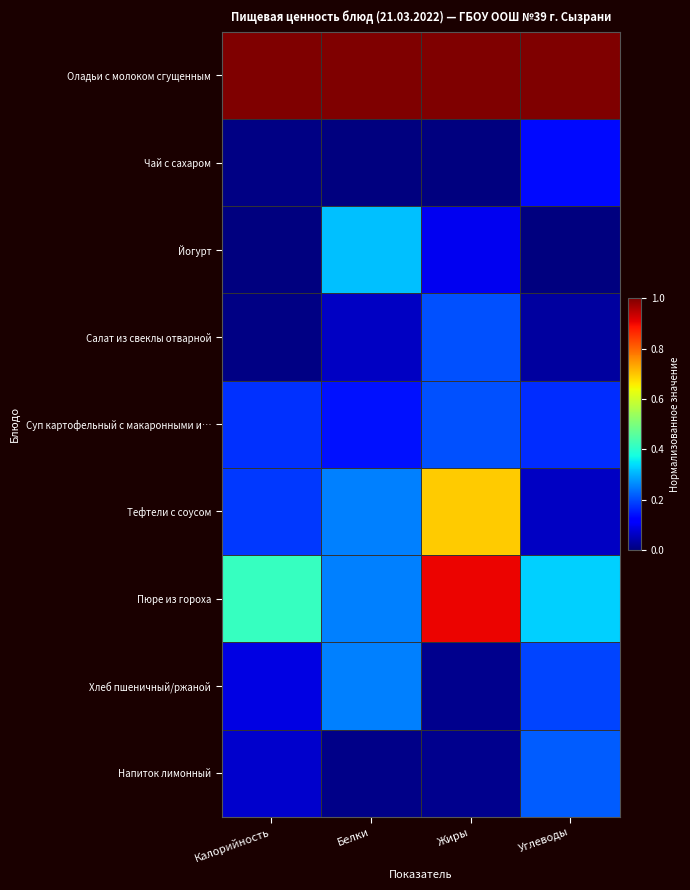

Reading right to left, list all the values displayed in this chart.

Оладьи с молоком сгущенным: Углеводы=1.0	Жиры=1.0	Белки=1.0	Калорийность=1.0
Чай с сахаром: Углеводы=0.1	Жиры=0.0	Белки=0.0	Калорийность=0.0
Йогурт: Углеводы=0.0	Жиры=0.1	Белки=0.3	Калорийность=0.0
Салат из свеклы отварной: Углеводы=0.0	Жиры=0.2	Белки=0.1	Калорийность=0.0
Суп картофельный с макаронными и…: Углеводы=0.2	Жиры=0.2	Белки=0.1	Калорийность=0.2
Тефтели с соусом: Углеводы=0.1	Жиры=0.7	Белки=0.2	Калорийность=0.2
Пюре из гороха: Углеводы=0.3	Жиры=0.9	Белки=0.2	Калорийность=0.4
Хлеб пшеничный/ржаной: Углеводы=0.2	Жиры=0.0	Белки=0.2	Калорийность=0.1
Напиток лимонный: Углеводы=0.2	Жиры=0.0	Белки=0.0	Калорийность=0.1